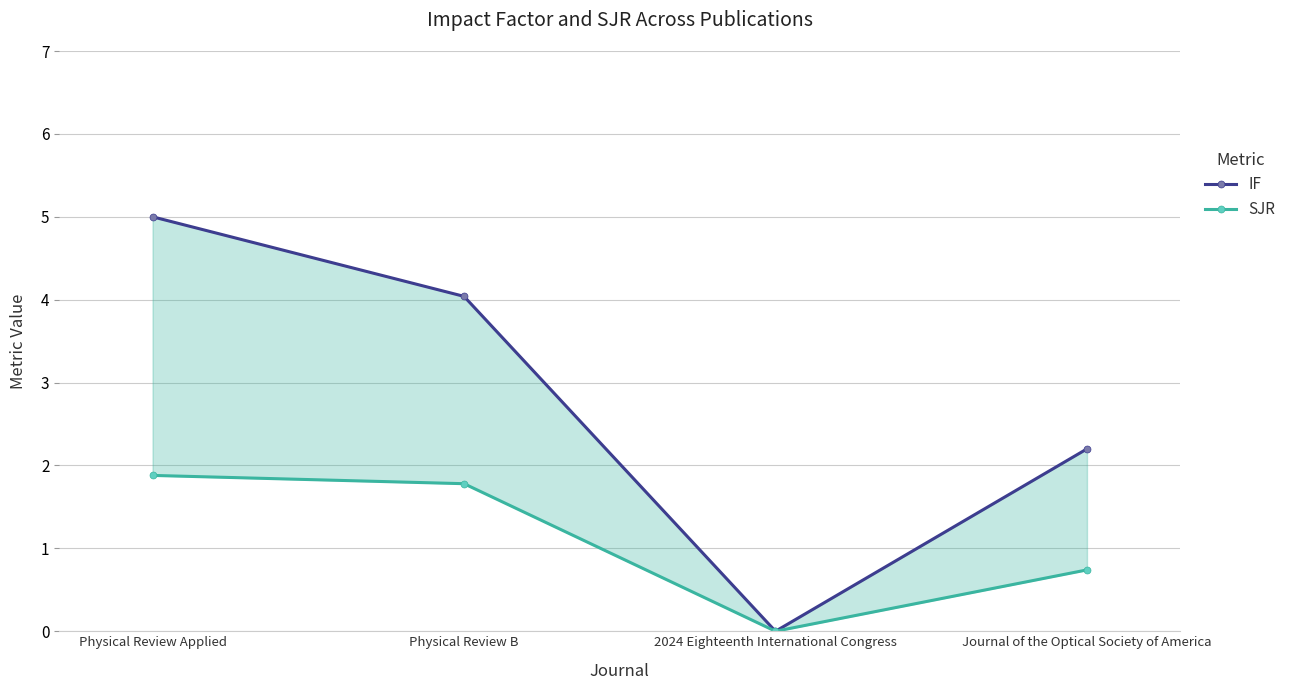

What is the difference between the SJR values at Physical Review Applied and Journal of the Optical Society of America?

1.1